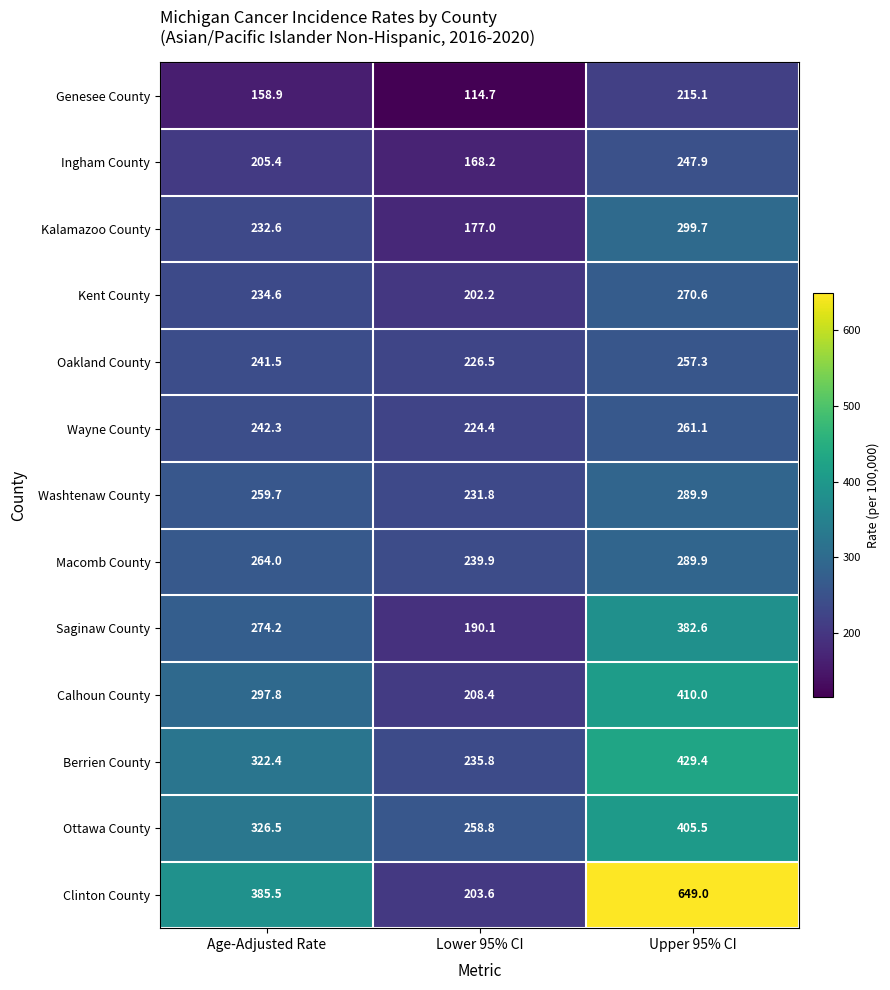

The value of Berrien County at Lower 95% CI is 330.5. True or false?

False